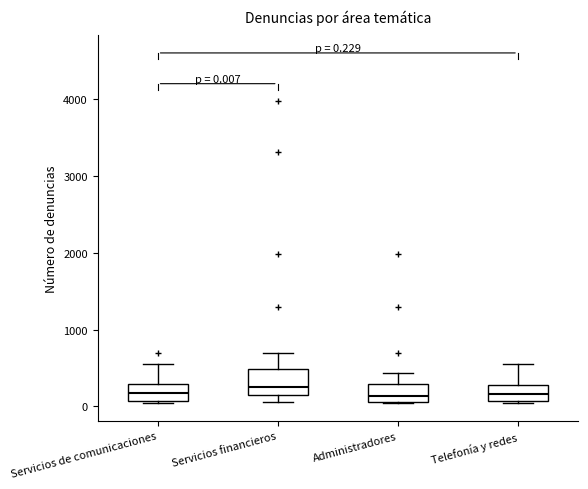

Which box is the tallest, from its lower edge to its upper edge?

Servicios financieros